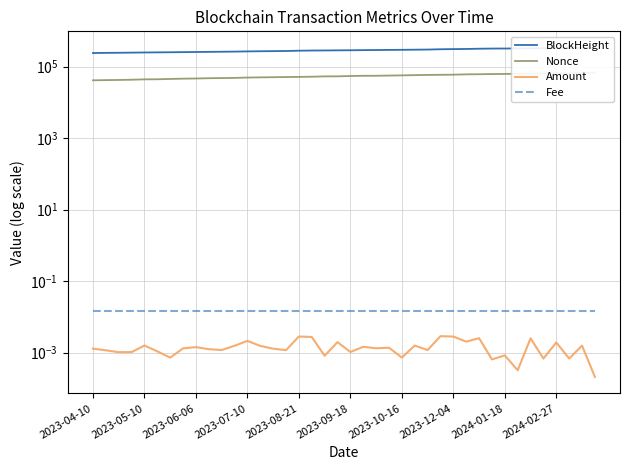

True or false: Nonce and BlockHeight intersect in this chart.

False